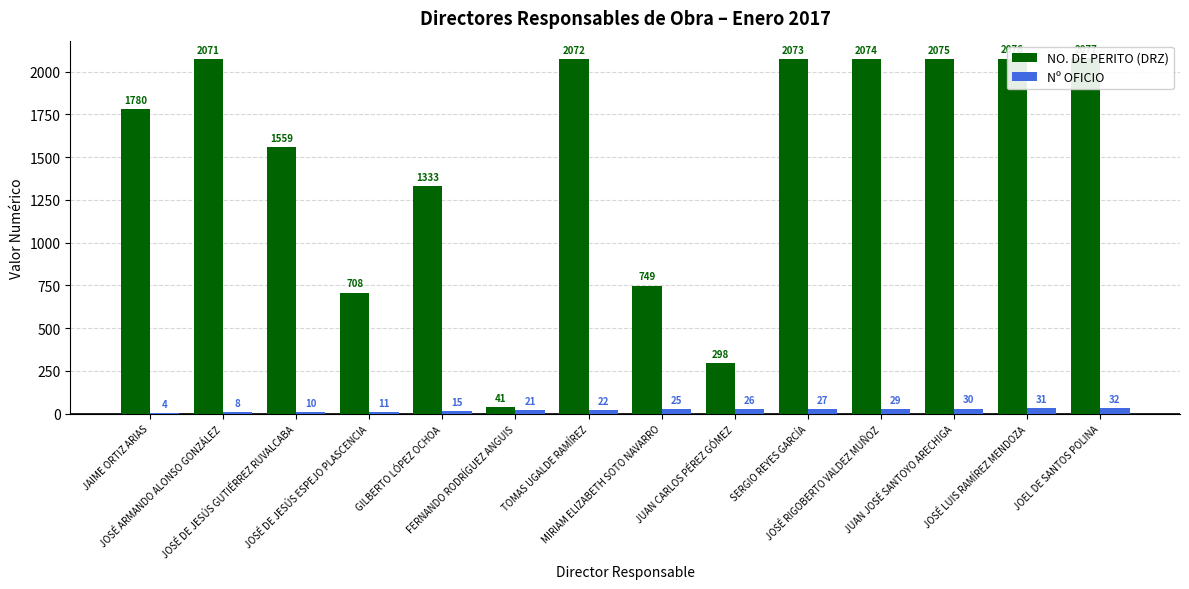

List the series in order of their peak value, highest first.

NO. DE PERITO (DRZ), Nº OFICIO